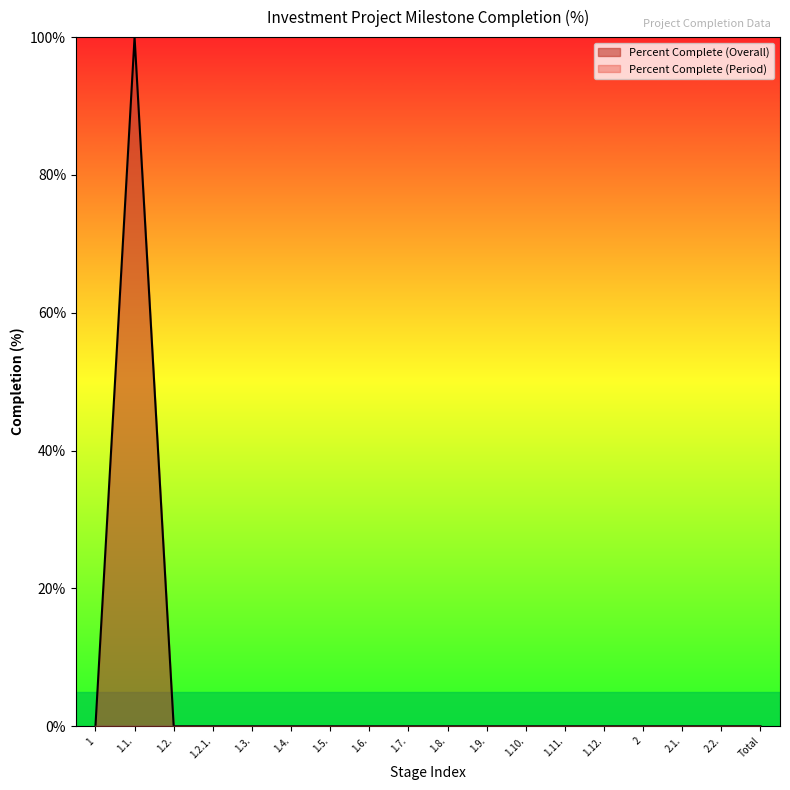

What is the maximum value shown in the chart?

100